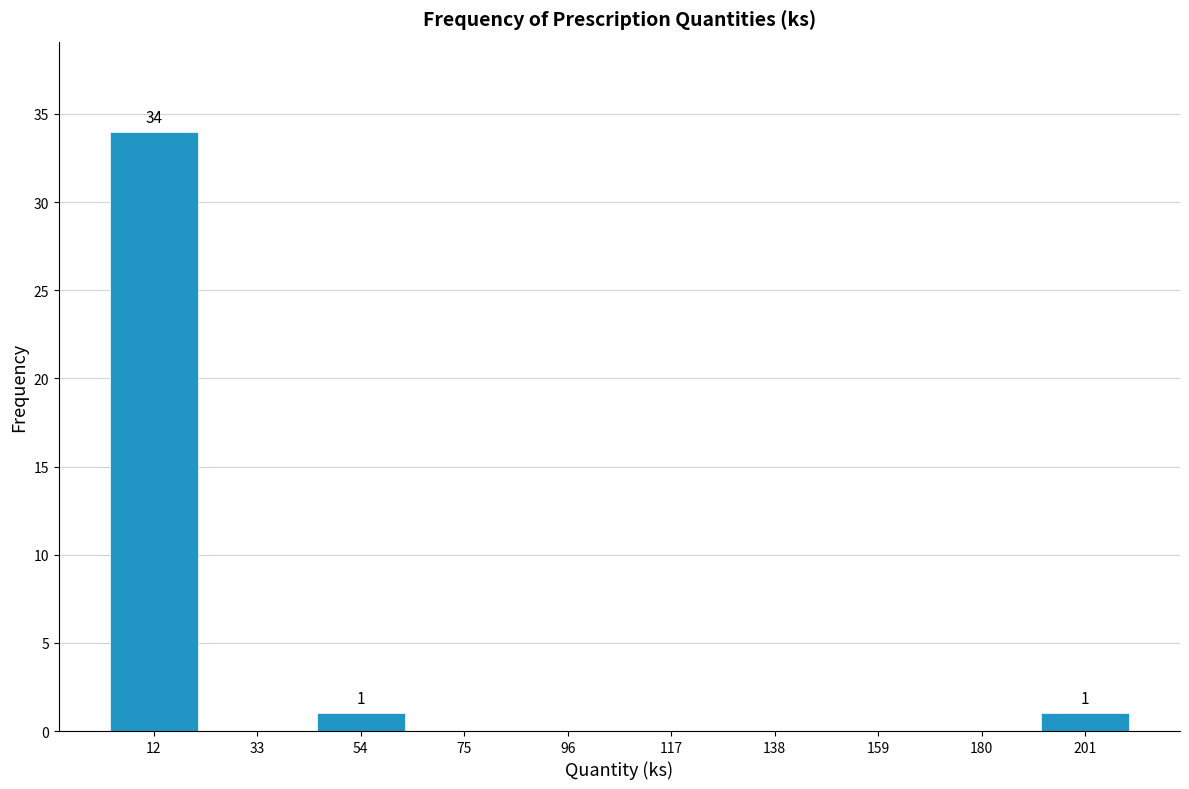

Which range on the x-axis has the tallest bar?

0 to 20